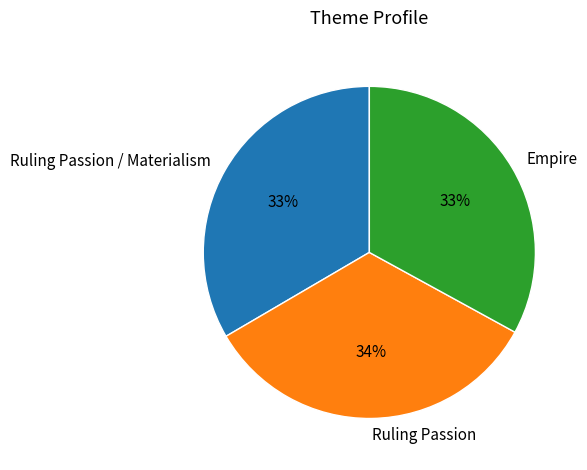

How many slices are in this pie chart?

3